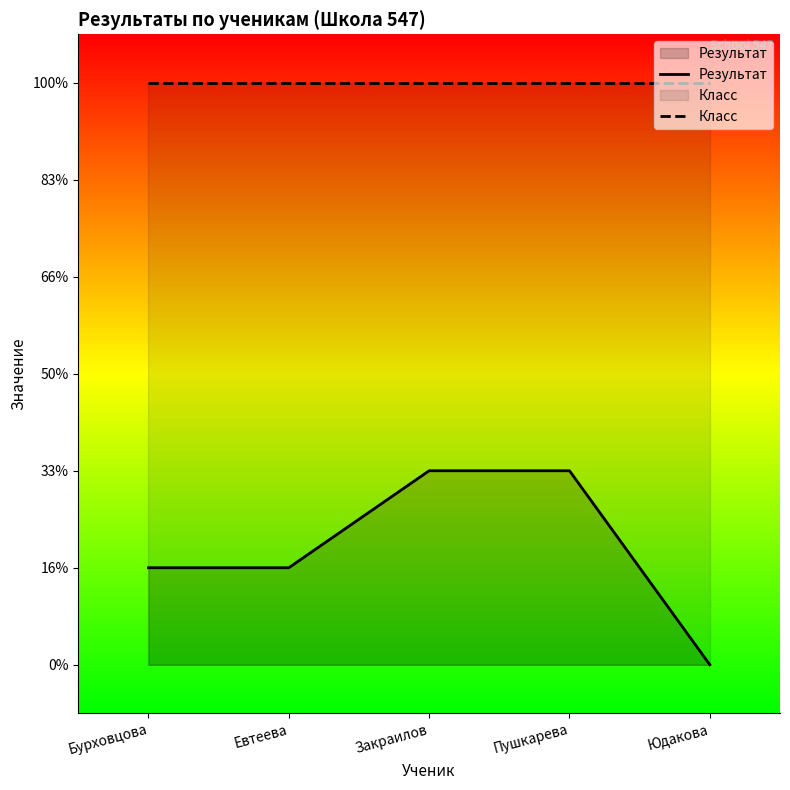

True or false: Результат has more than 1 interior local peaks.

False